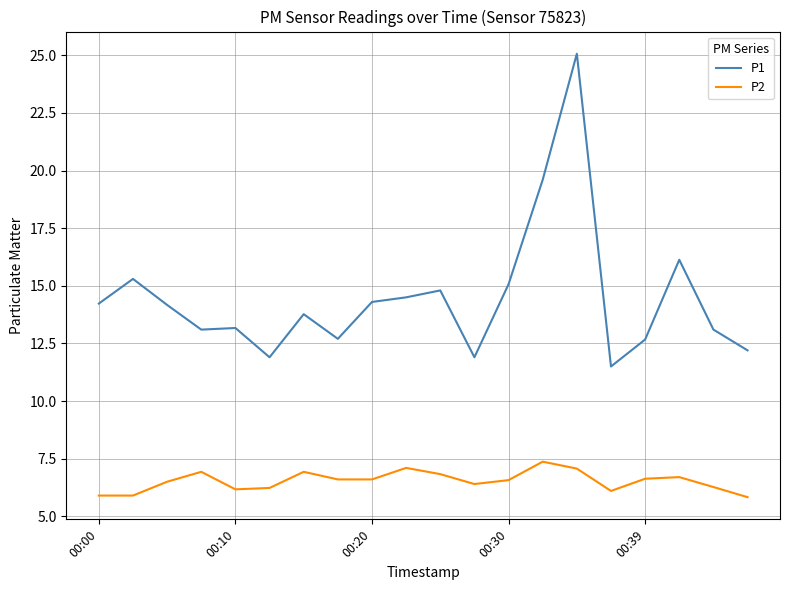

What is the minimum value shown in the chart?

5.8